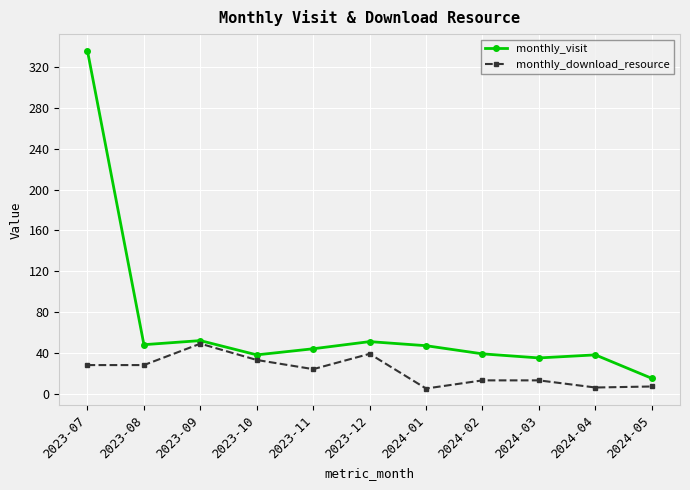

Is the value of monthly_download_resource at 2024-05 greater than the value of monthly_visit at 2024-01?

No